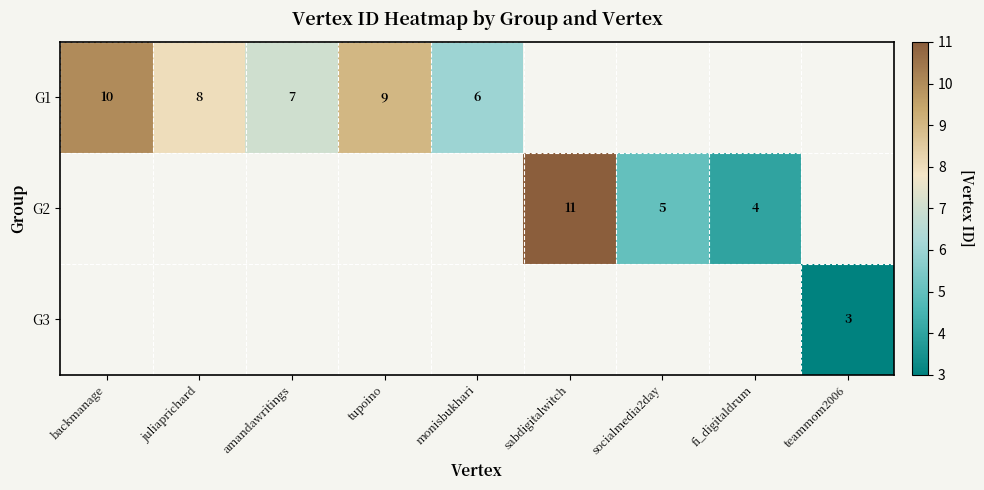

At how many categories does at least one series exceed 4?

7